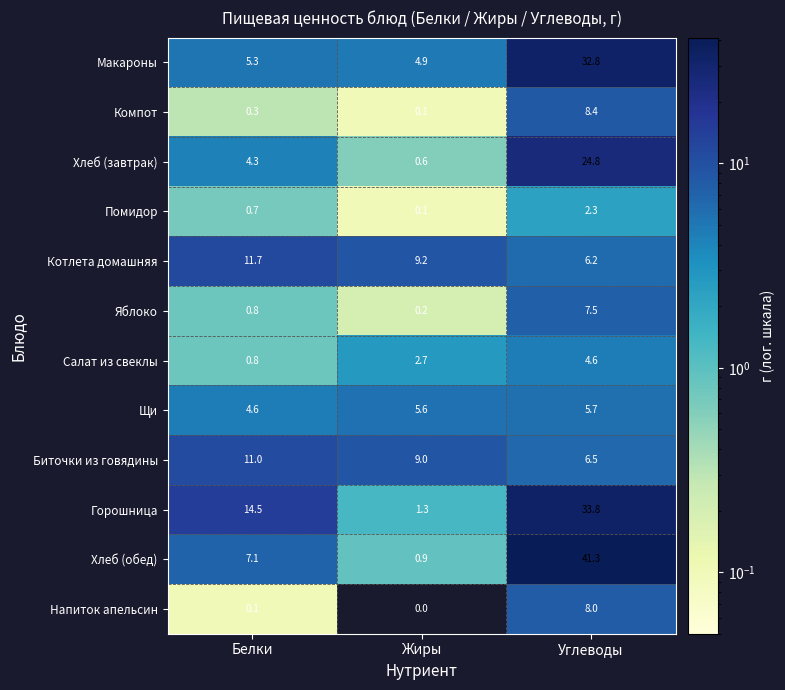

Is it true that Яблоко equals 0.2 at Жиры?

True